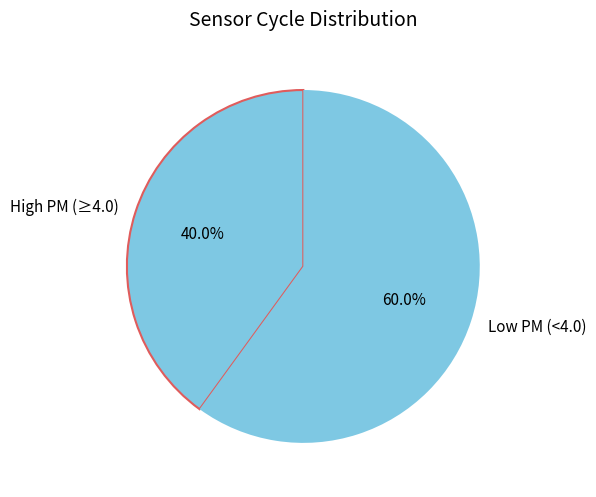

Rank the categories by value from lowest to highest.

High PM (≥4.0), Low PM (<4.0)